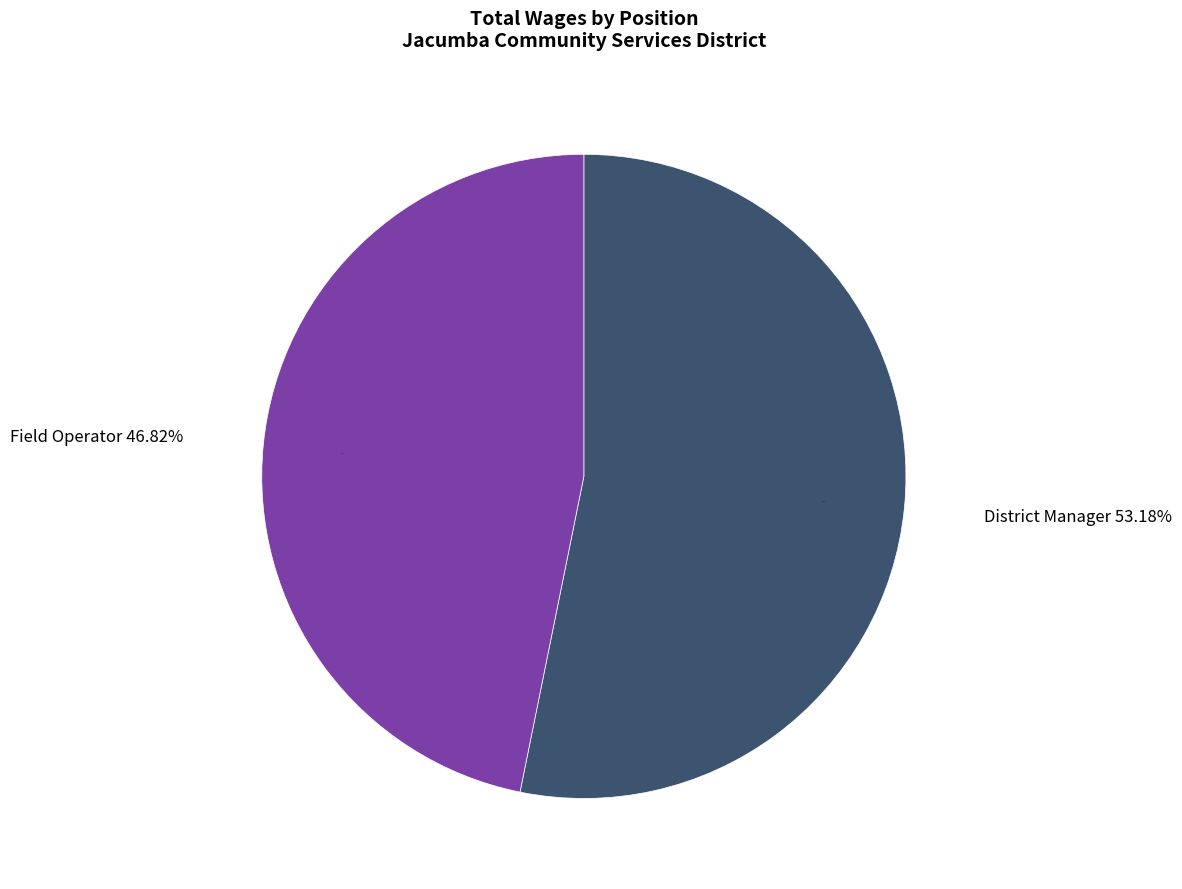

What percentage is NOT represented by District Manager?

46.8%